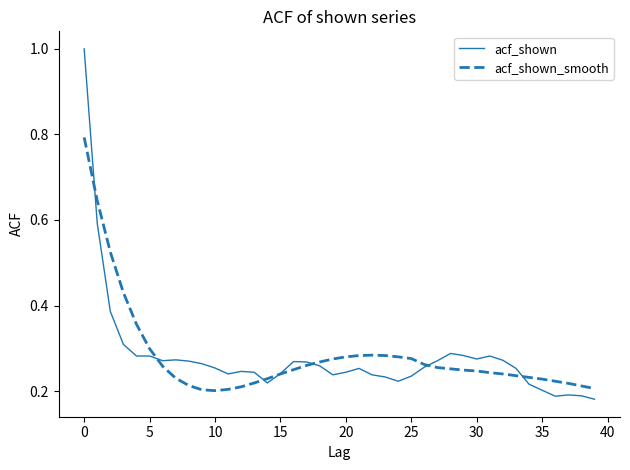

What is the greatest value displayed?

1.0